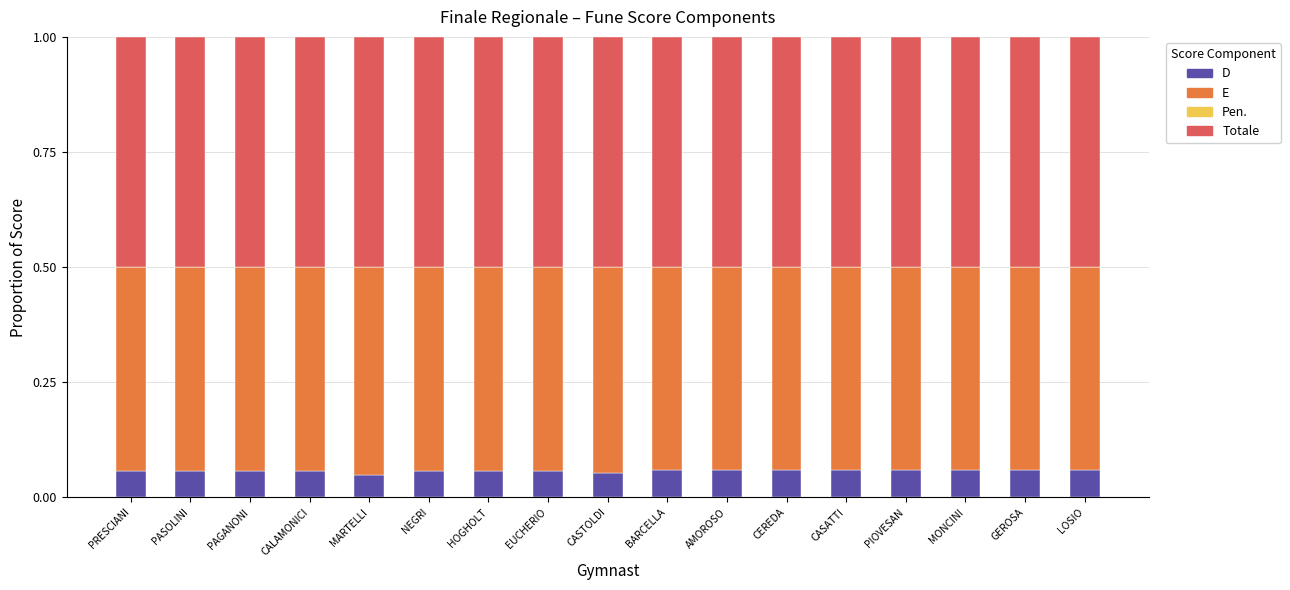

What is the total value across all series at PASOLINI?

1.0